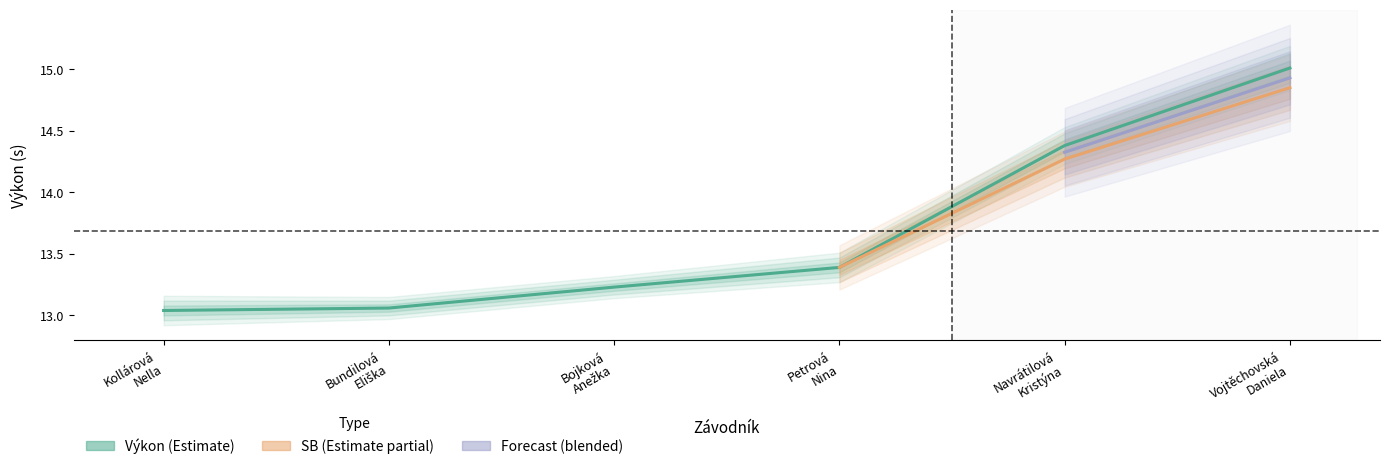

Reading left to right, extract all data points from this chart.

Kollárová
Nella=13.0	Bundilová
Eliška=13.1	Bojková
Anežka=13.2	Petrová
Nina=13.4	Navrátilová
Kristýna=14.4	Vojtěchovská
Daniela=15.0